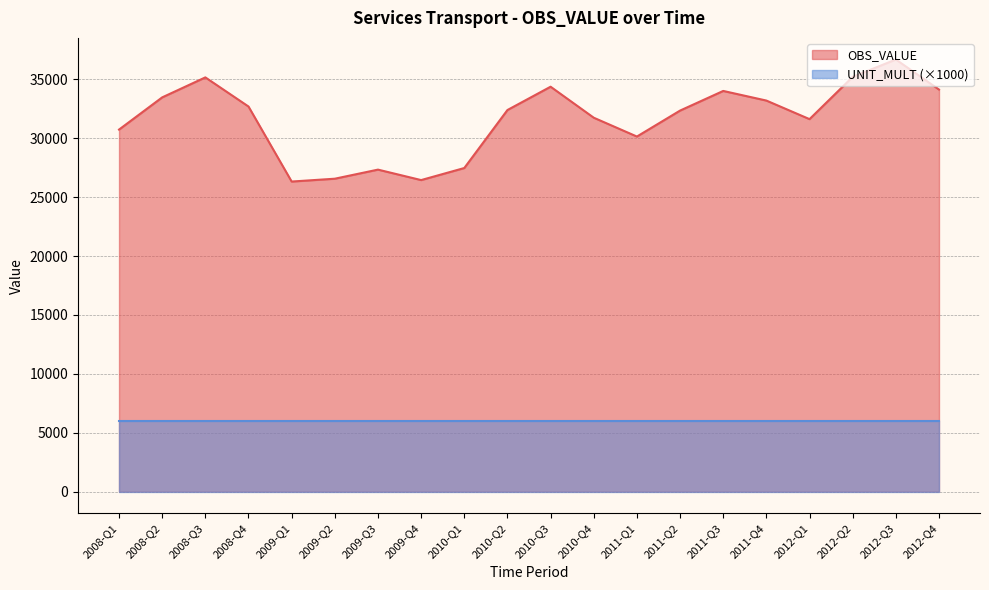

True or false: the data has more than 2 interior local peaks.

True